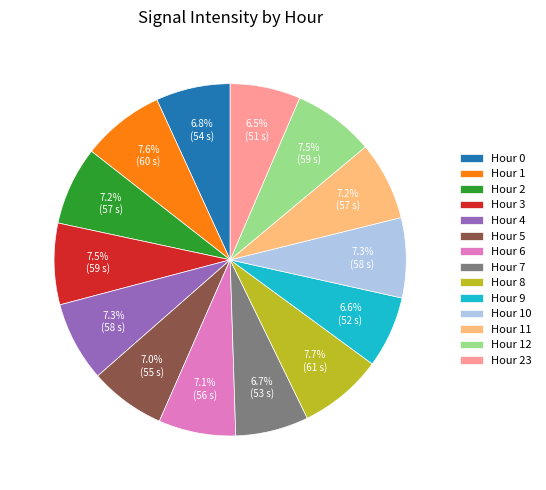

To the nearest percent, what is the average slice percentage?

7%